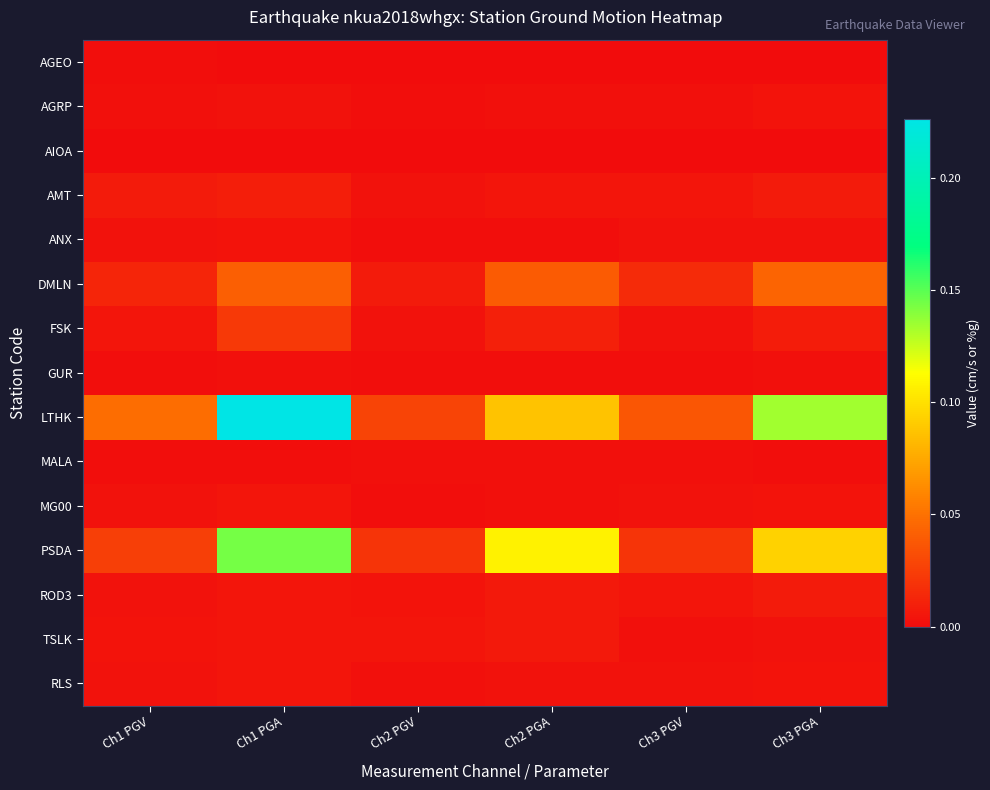

Which series has the widest spread of values?

LTHK